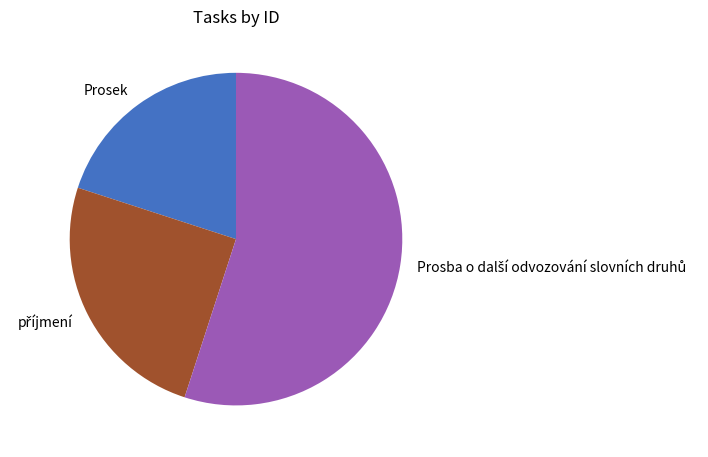

Is there a majority slice in this chart?

Yes